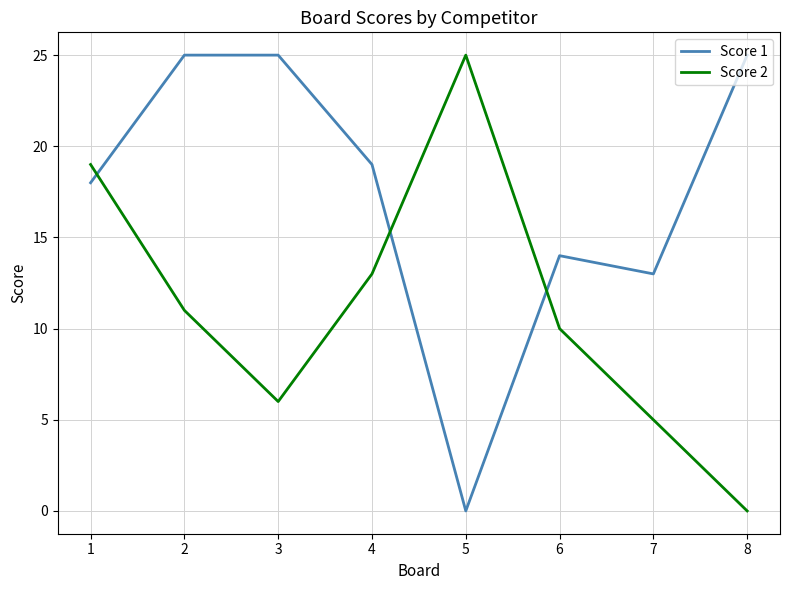

Does the chart display data point markers on the line(s)?

No